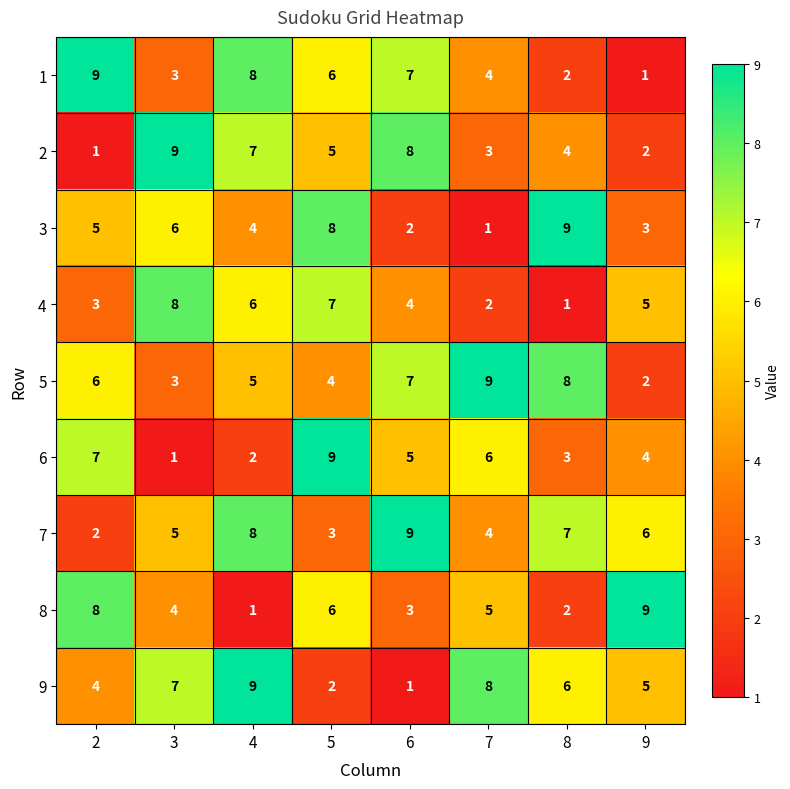

True or false: 2 has a value of 9 at 3.

True